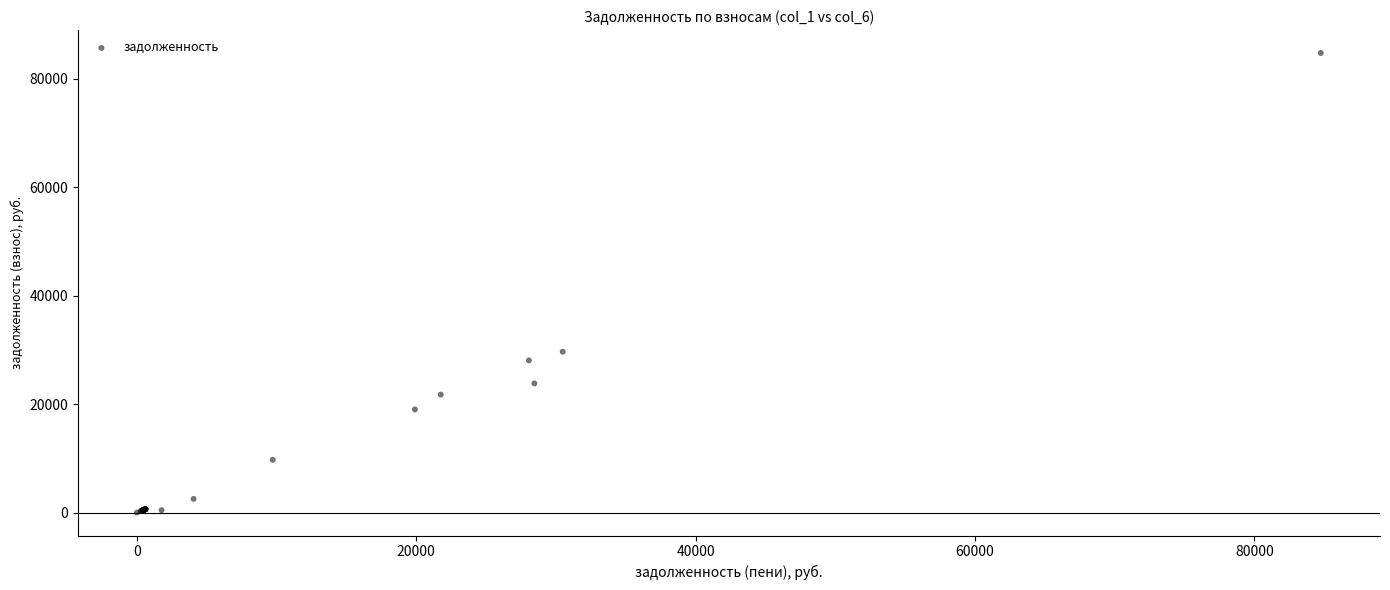

What Y value in the scatter plot is closest to 42382?

29664.1